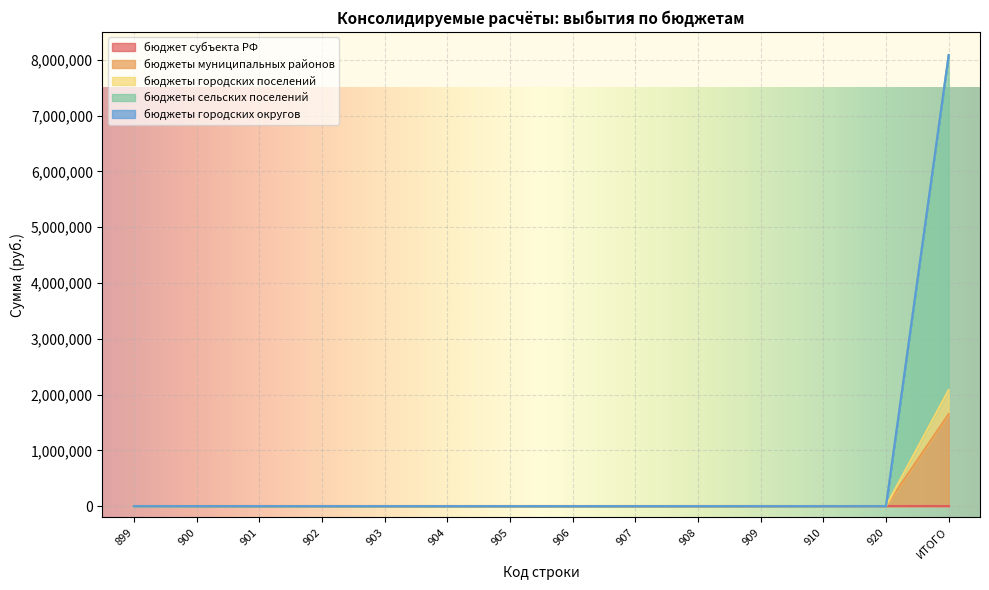

Does the chart display data point markers on the line(s)?

No